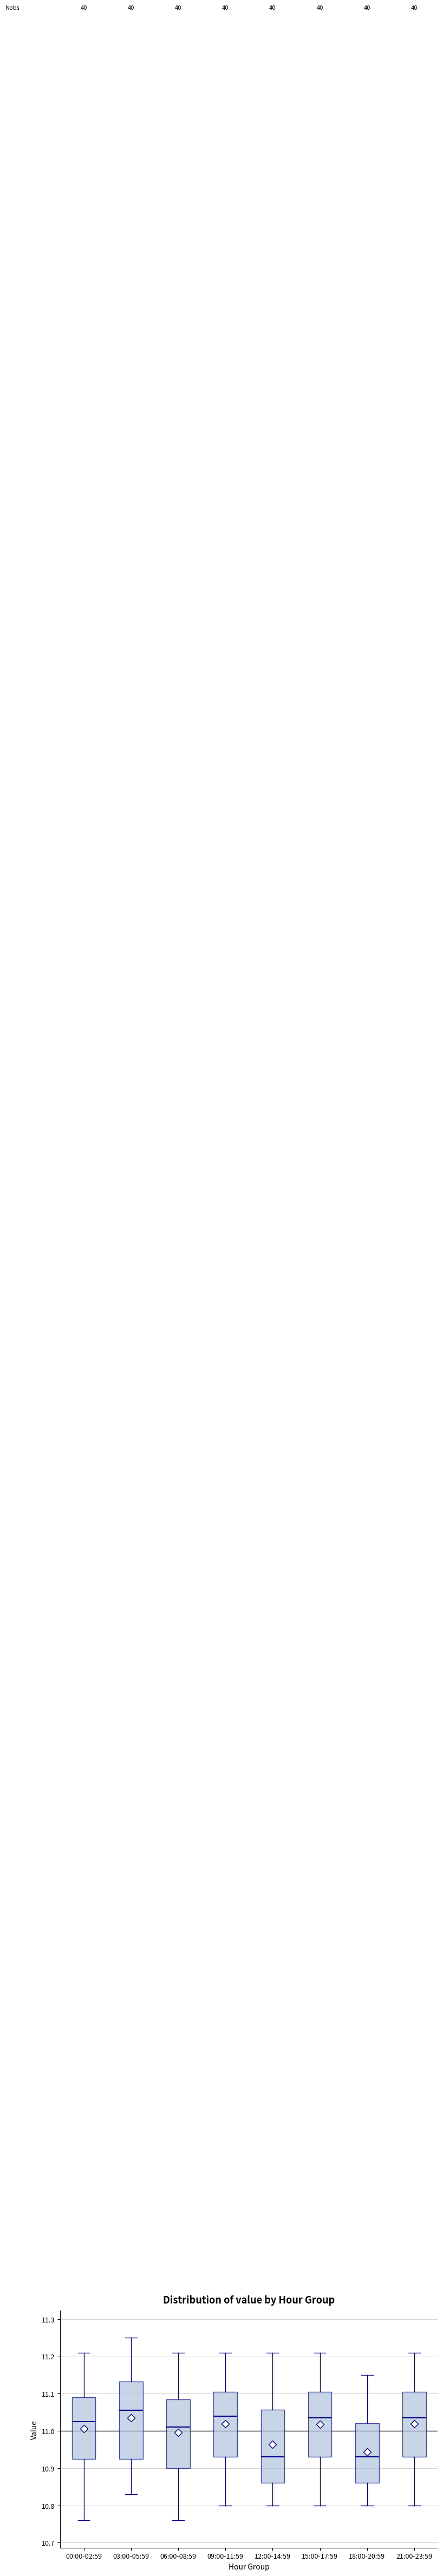

Reading left to right, transcribe this box plot: for each box, give where its median line is, the range the box spans, and where its two whiskers end, as read against the y-axis. The values are not printed on the chart, so give them approximately, as read against the axis.

00:00-02:59: median 11.03, box 10.93 to 11.09, whiskers 10.76 to 11.21
03:00-05:59: median 11.06, box 10.93 to 11.13, whiskers 10.83 to 11.25
06:00-08:59: median 11.01, box 10.90 to 11.09, whiskers 10.76 to 11.21
09:00-11:59: median 11.04, box 10.93 to 11.11, whiskers 10.80 to 11.21
12:00-14:59: median 10.93, box 10.86 to 11.06, whiskers 10.80 to 11.21
15:00-17:59: median 11.04, box 10.93 to 11.11, whiskers 10.80 to 11.21
18:00-20:59: median 10.93, box 10.86 to 11.02, whiskers 10.80 to 11.15
21:00-23:59: median 11.04, box 10.93 to 11.11, whiskers 10.80 to 11.21